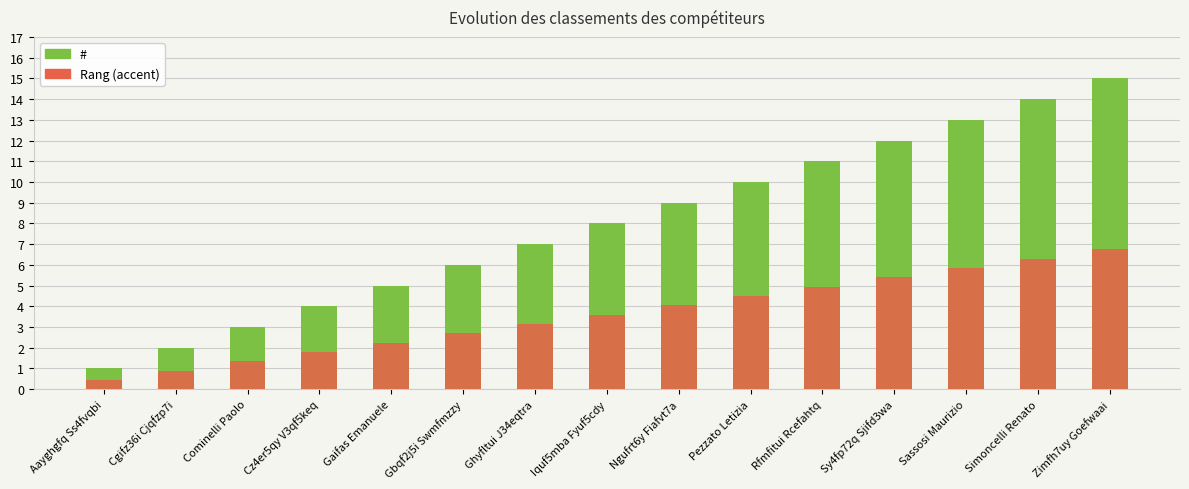

Which series has the largest total across all categories?

#